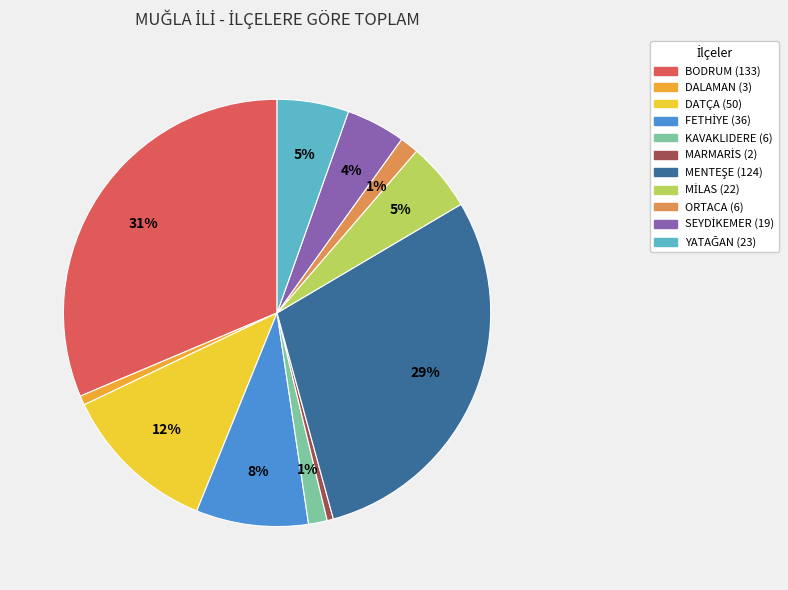

How many segments does this pie chart have?

11